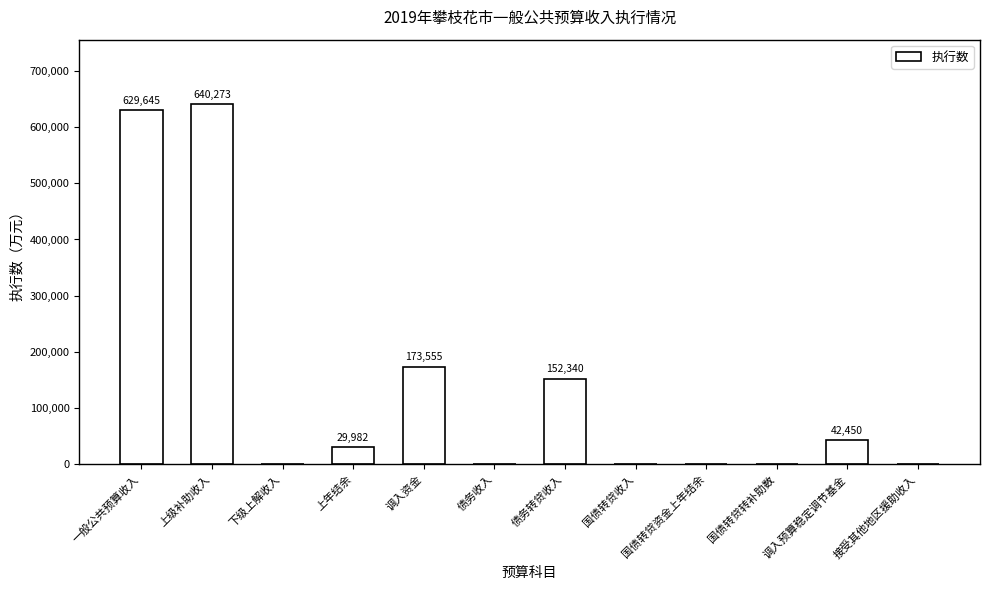

Is it true that the value at 上级补助收入 is 640273?

True